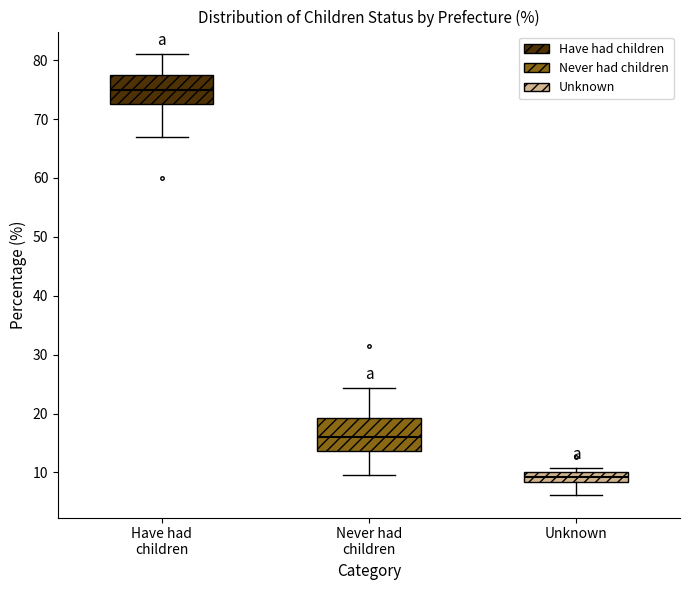

Which box has the lowest median line?

Unknown